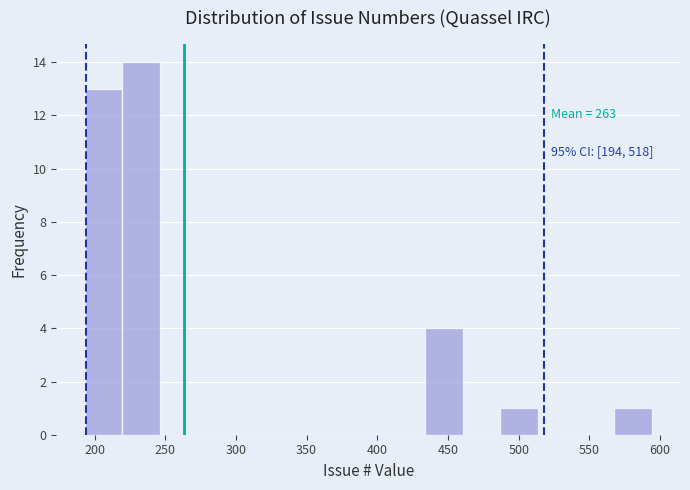

Which range on the x-axis has the tallest bar?

220 to 245